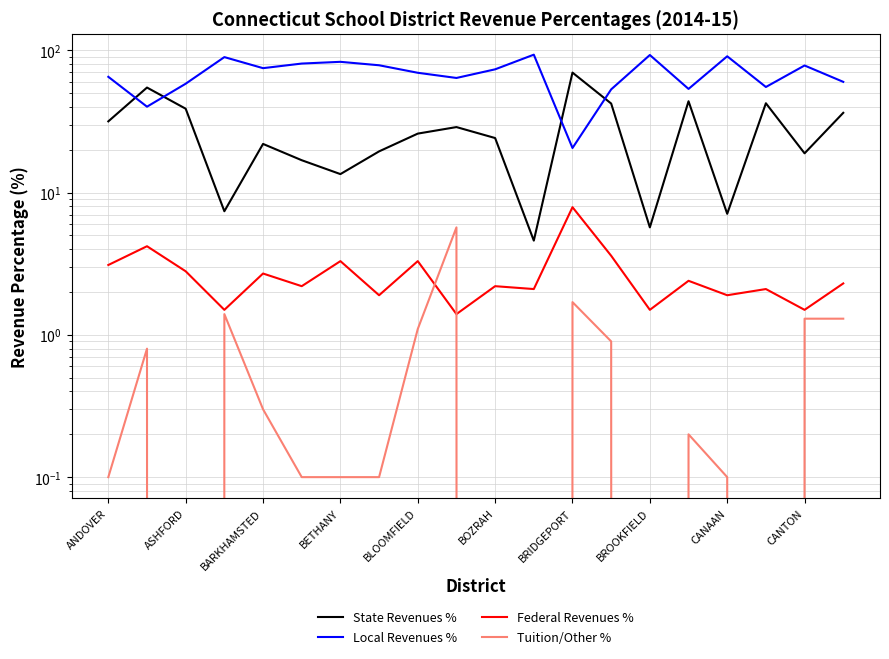

How many data points does each series have?

20